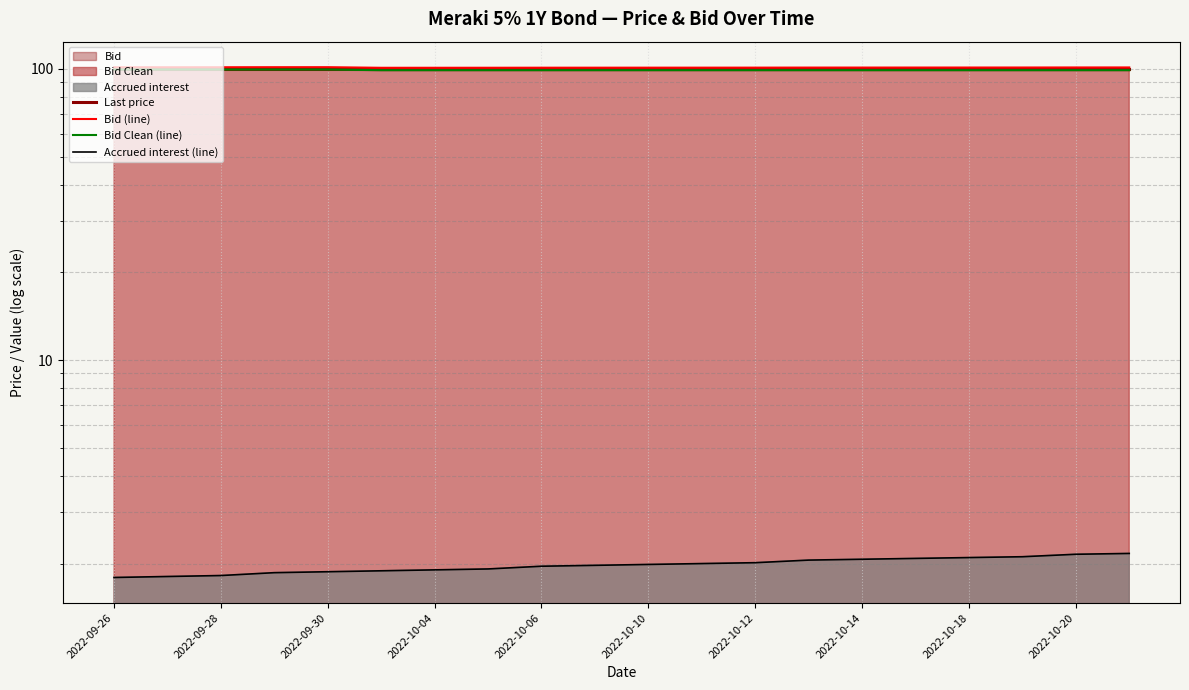

What value does the Accrued interest (line) series have at 2022-09-28?

1.8